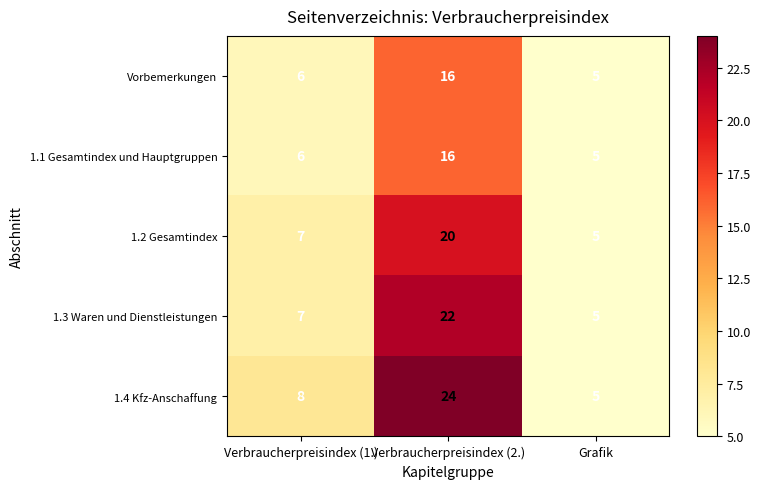

Reading left to right, list all the values displayed in this chart.

Vorbemerkungen: 6	16	5
1.1 Gesamtindex und Hauptgruppen: 6	16	5
1.2 Gesamtindex: 7	20	5
1.3 Waren und Dienstleistungen: 7	22	5
1.4 Kfz-Anschaffung: 8	24	5